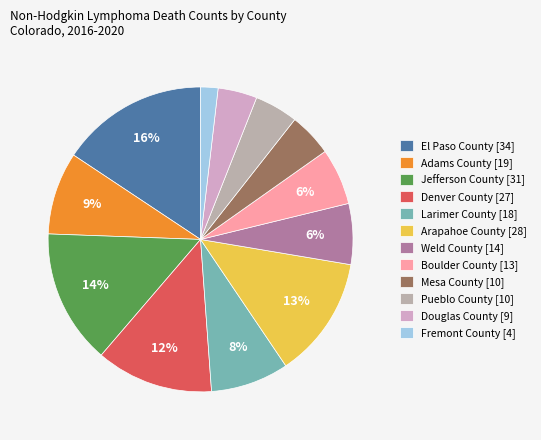

To the nearest percent, what is the difference between the Fremont County and Larimer County slice percentages?

6%